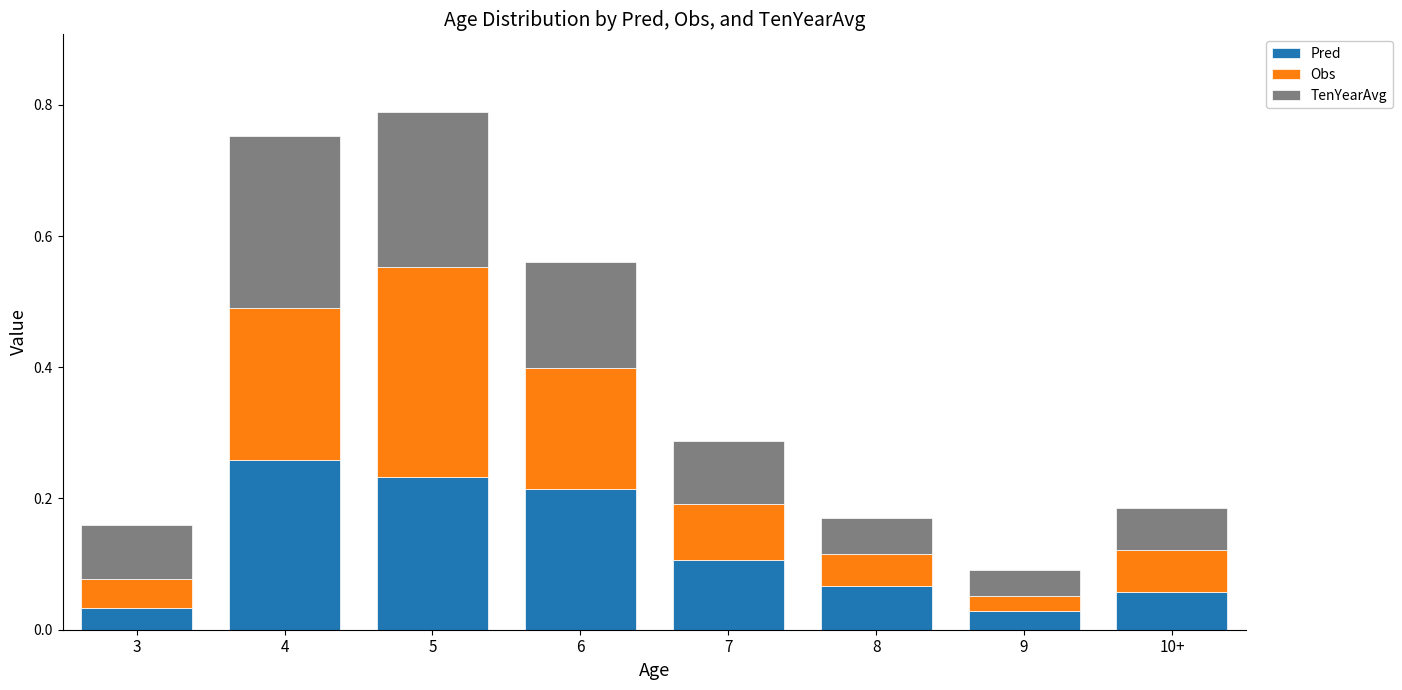

Are the bars horizontal?

No